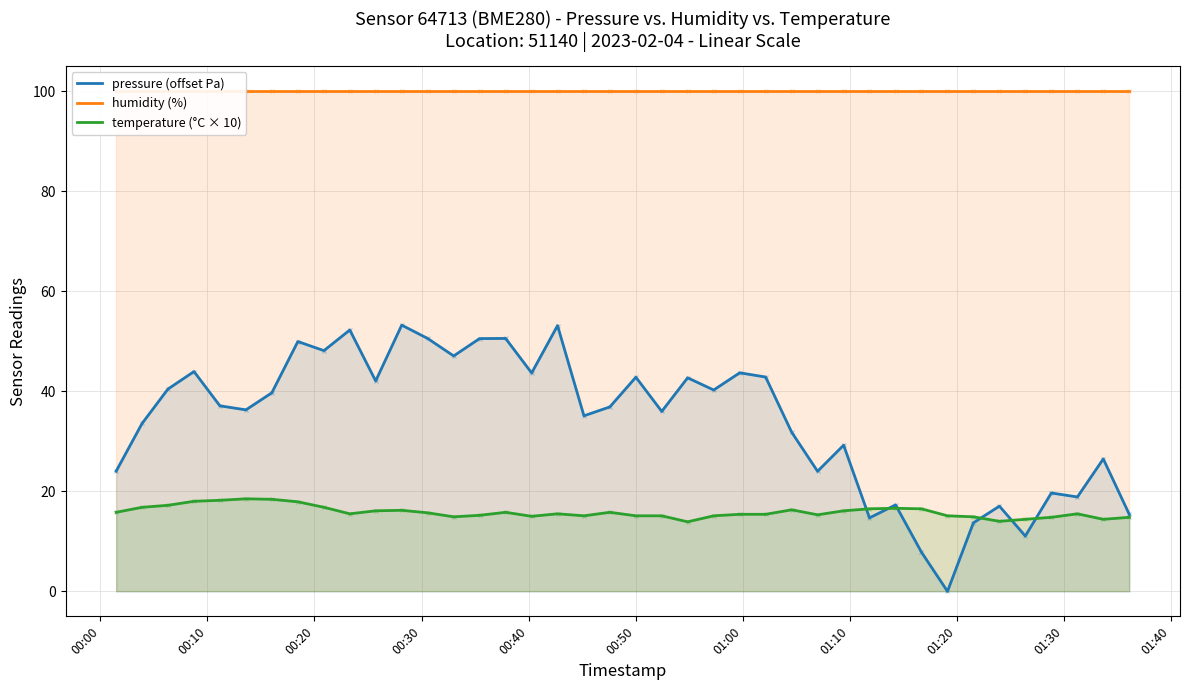

What is the average value of the temperature (°C × 10) series?

15.8